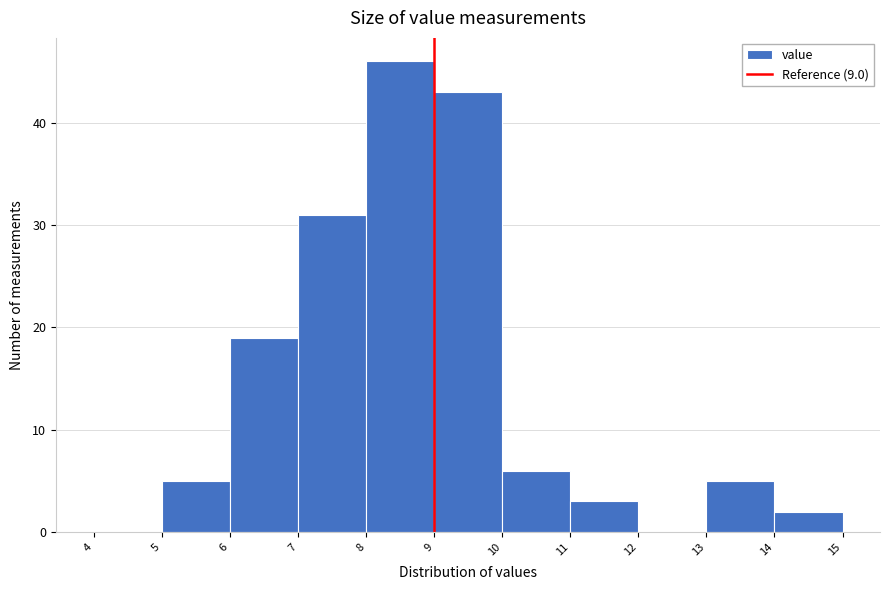

Over which range of the x-axis is the bar tallest?

8 to 9